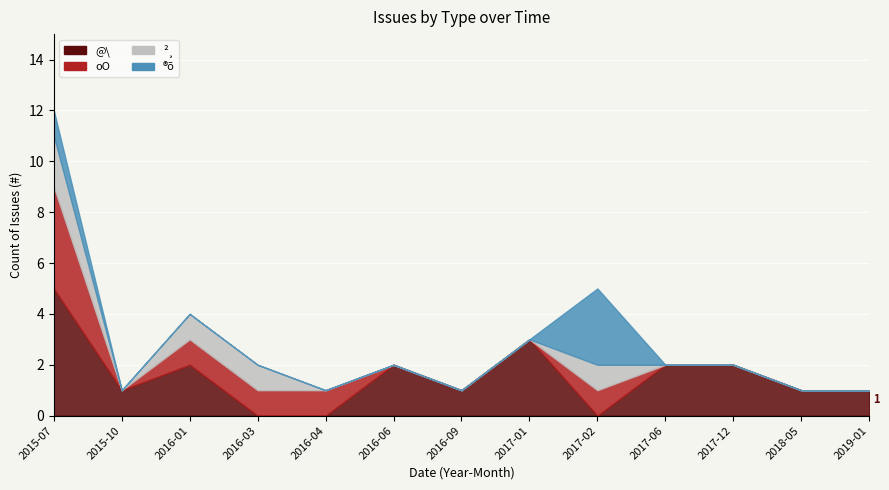

True or false: \u00ae\u00f5 and oO intersect in this chart.

False